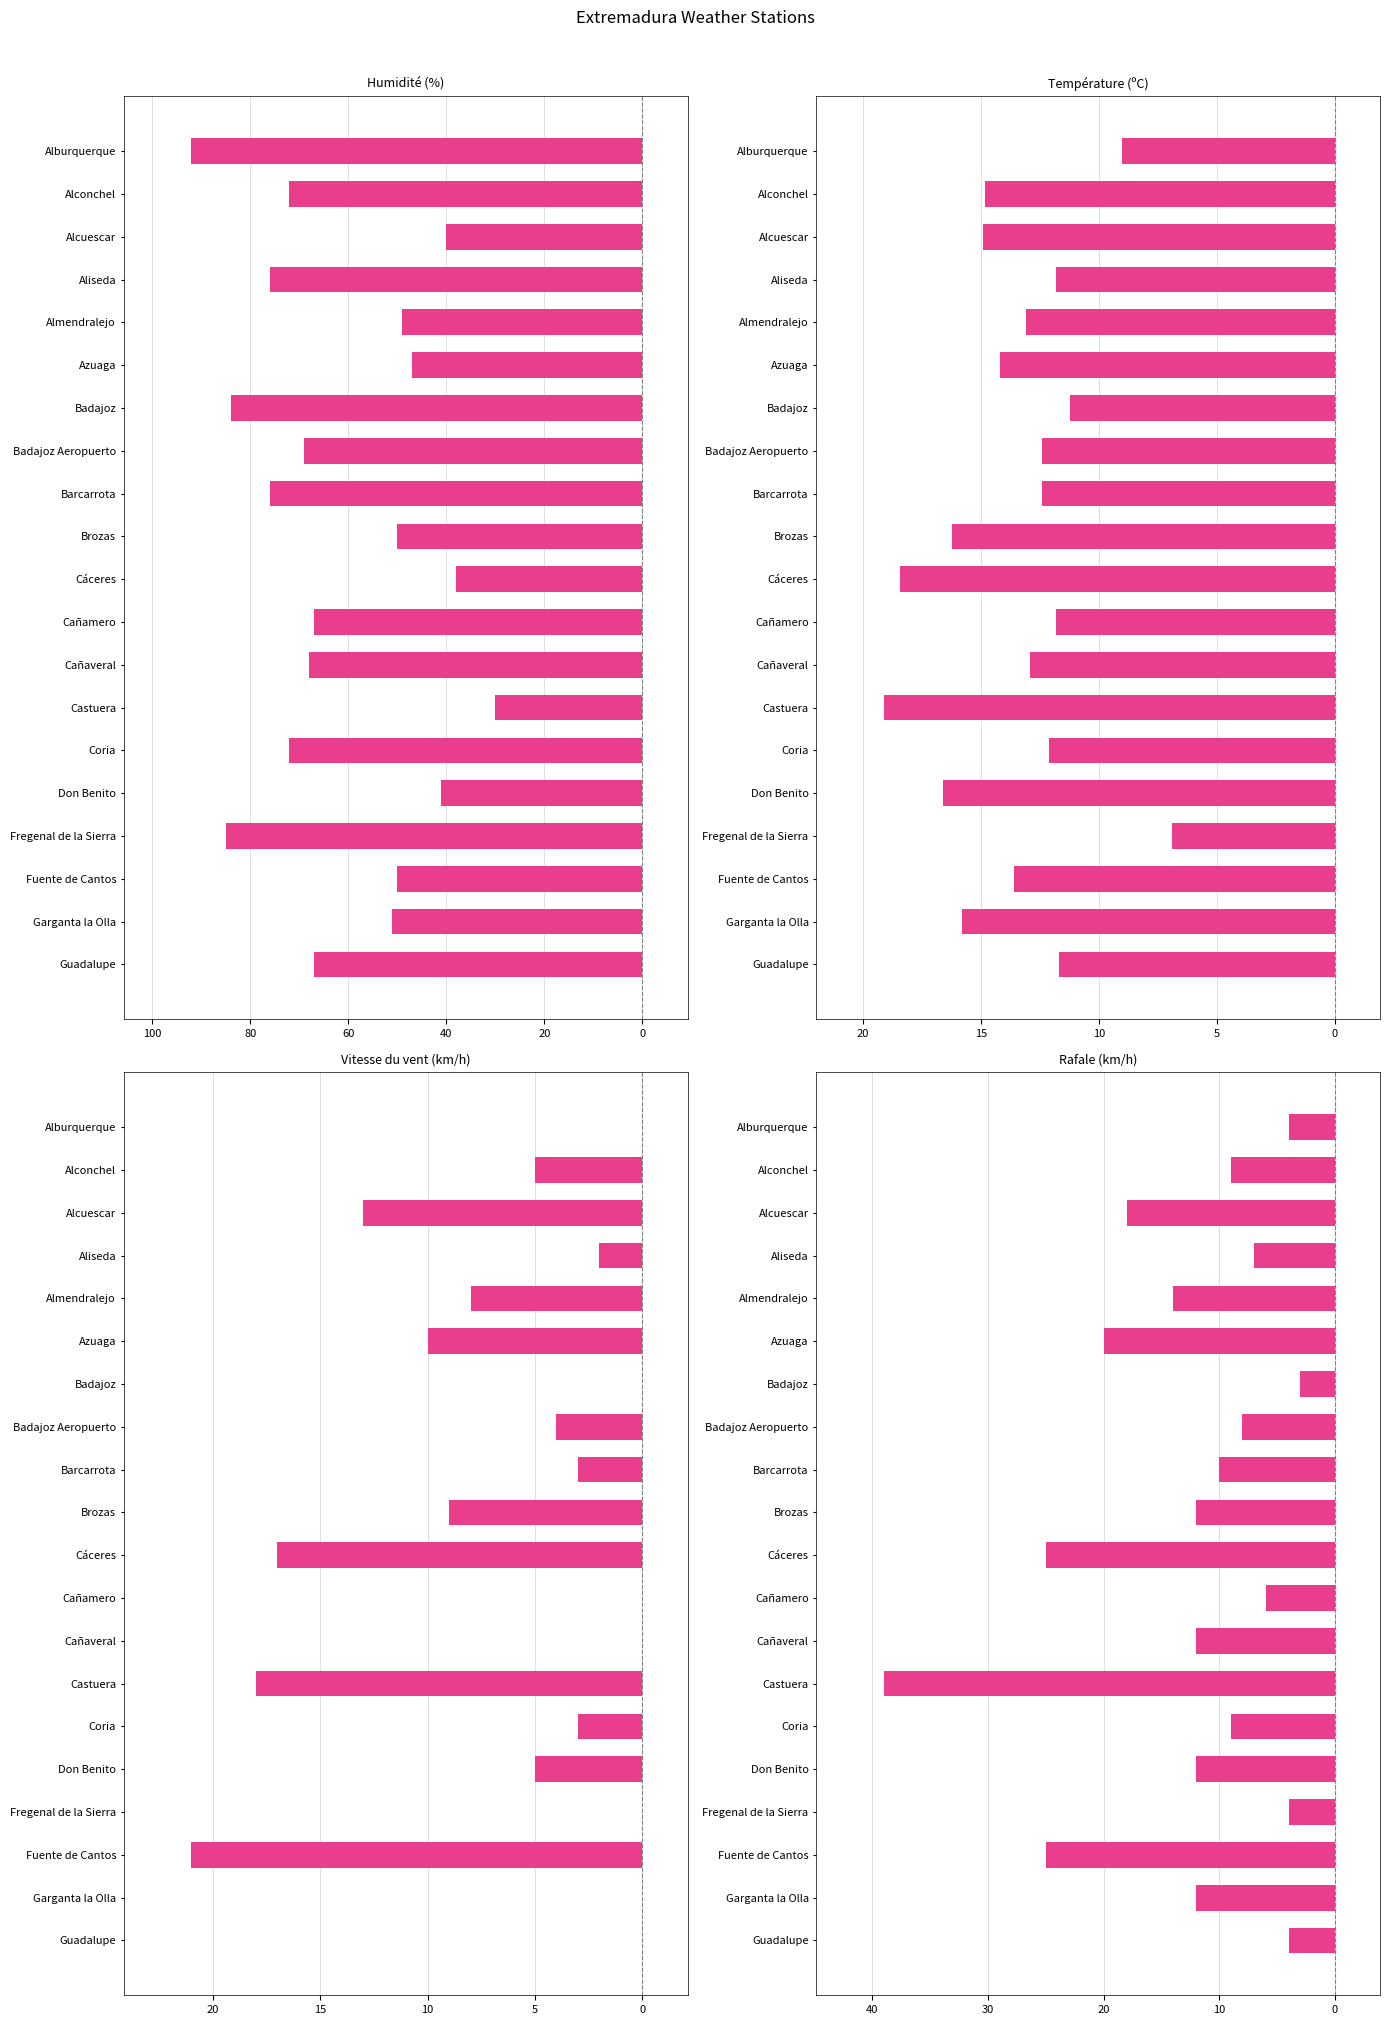

Read the Température (ºC) value at Cañaveral.

-12.9